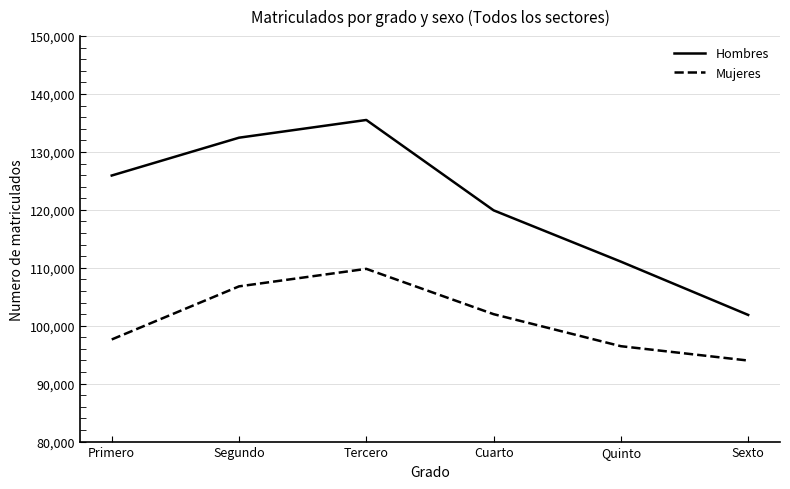

True or false: Mujeres and Hombres intersect in this chart.

False